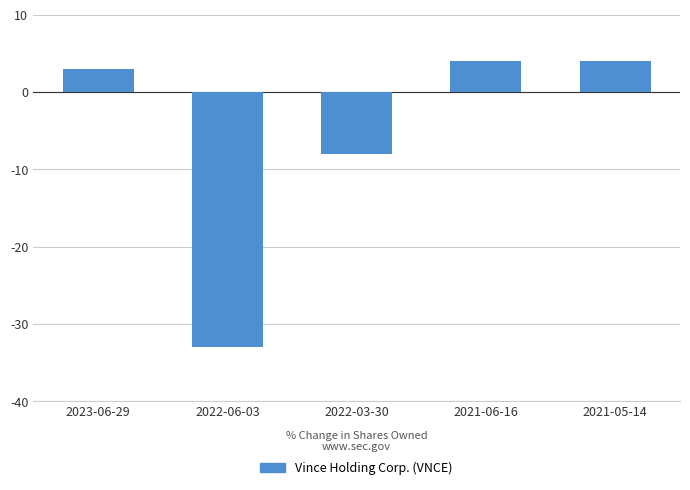

What position from the right is 2022-06-03?

4